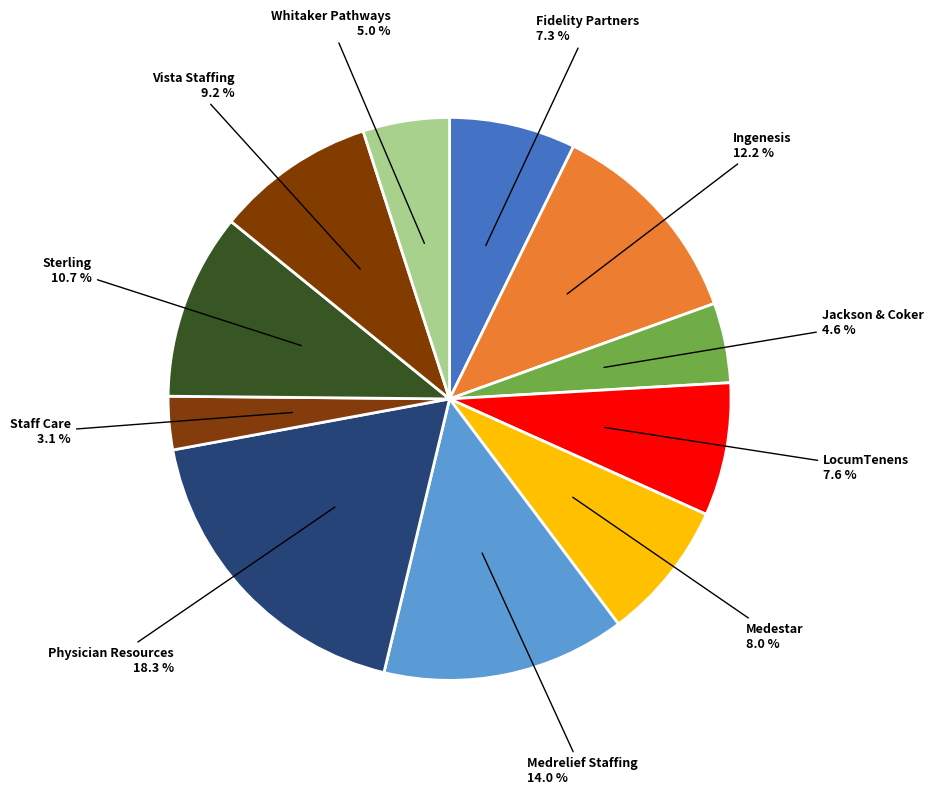

Which category has the biggest portion of the pie?

Physician Resources